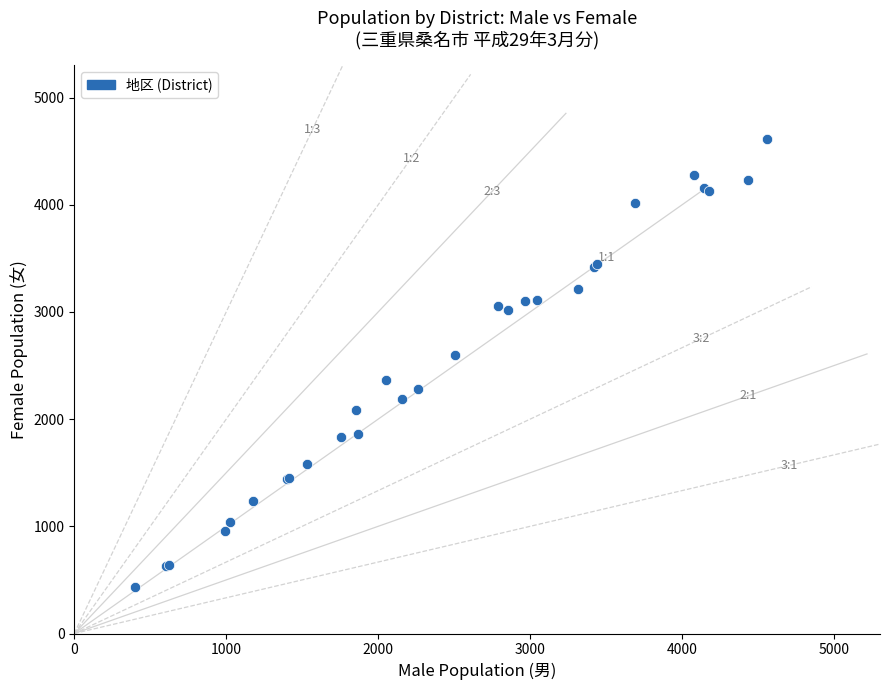

What Y value in the scatter plot is closest to 2522?

2594